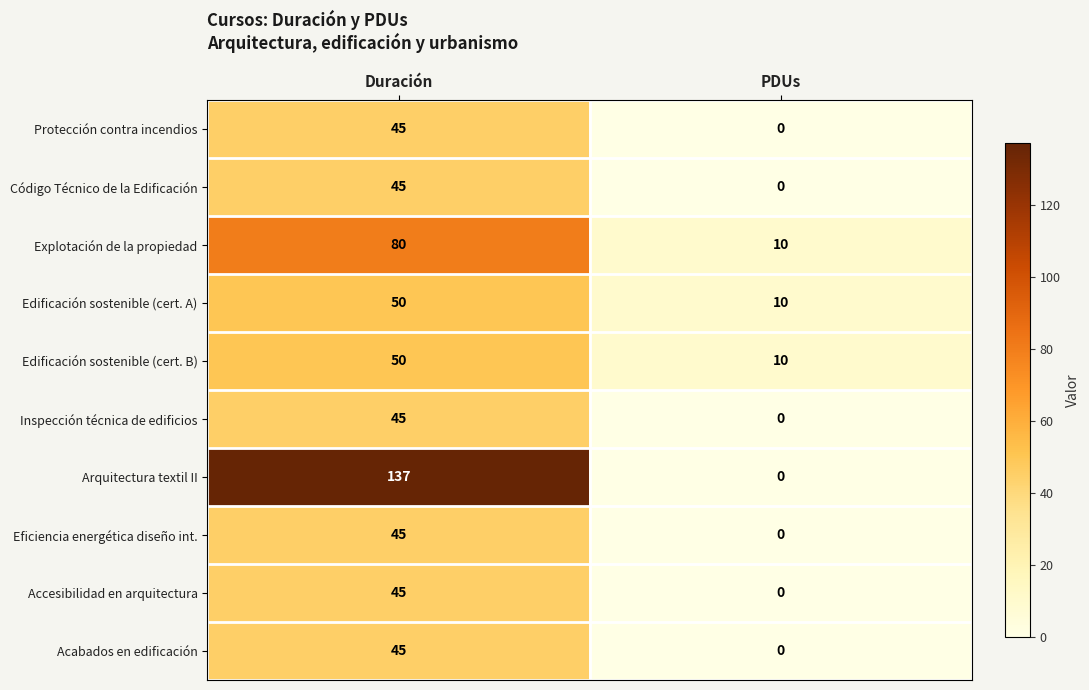

At which category does the chart reach its peak across all series?

Duración